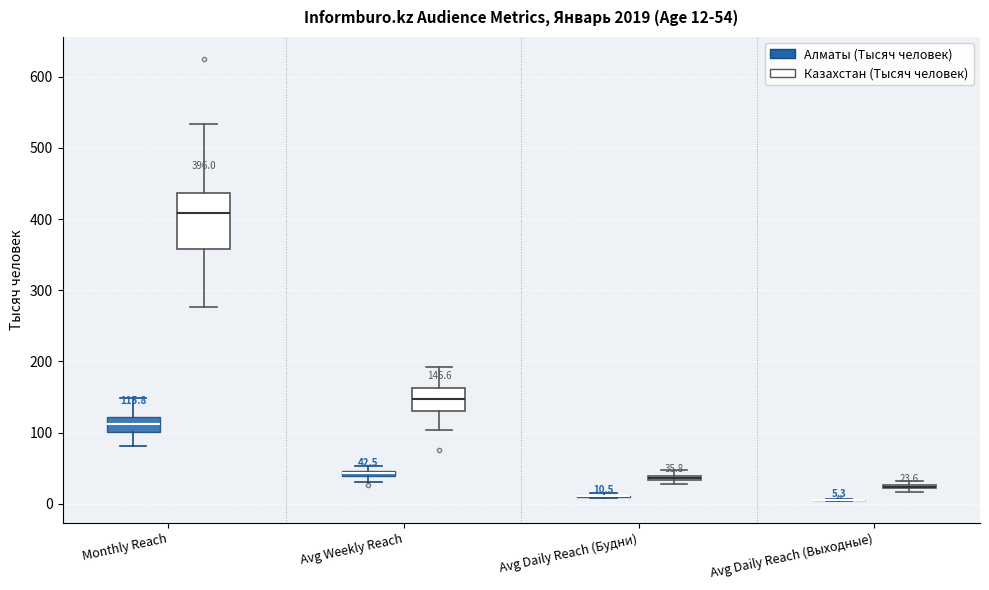

Which box is the tallest, from its lower edge to its upper edge?

Monthly Reach (Казахстан (Тысяч человек))